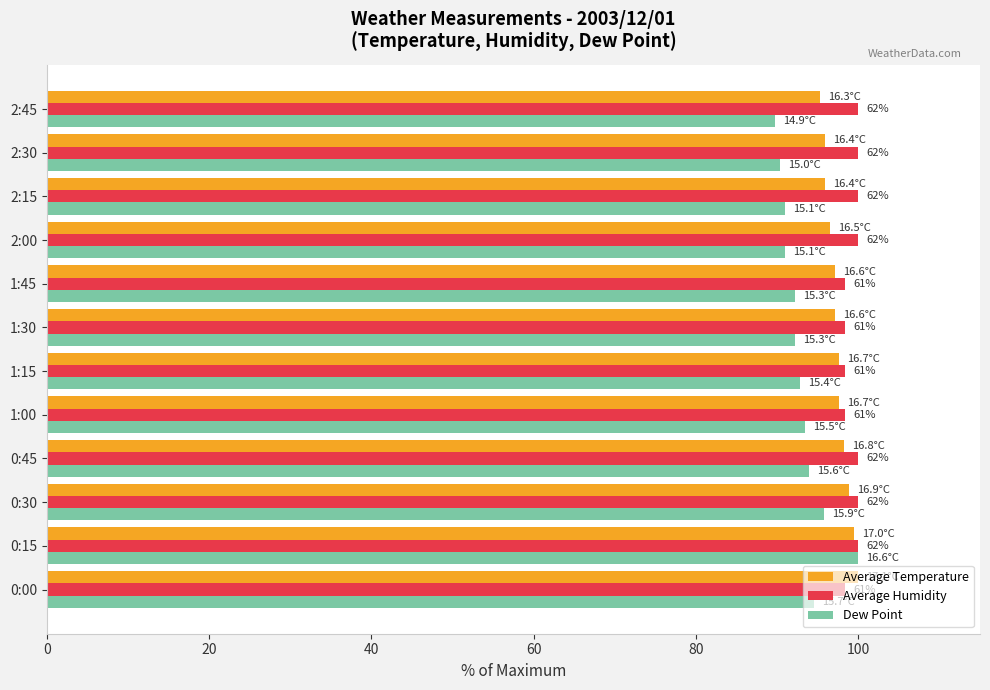

The Dew Point series shows 100.0 at 0:15. True or false?

True